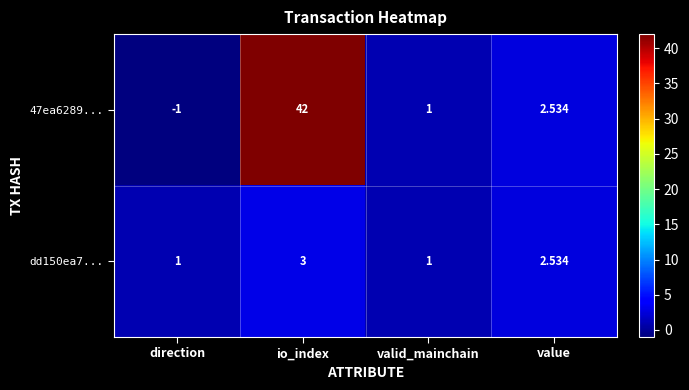

At which category is the sum across all series the highest?

io_index